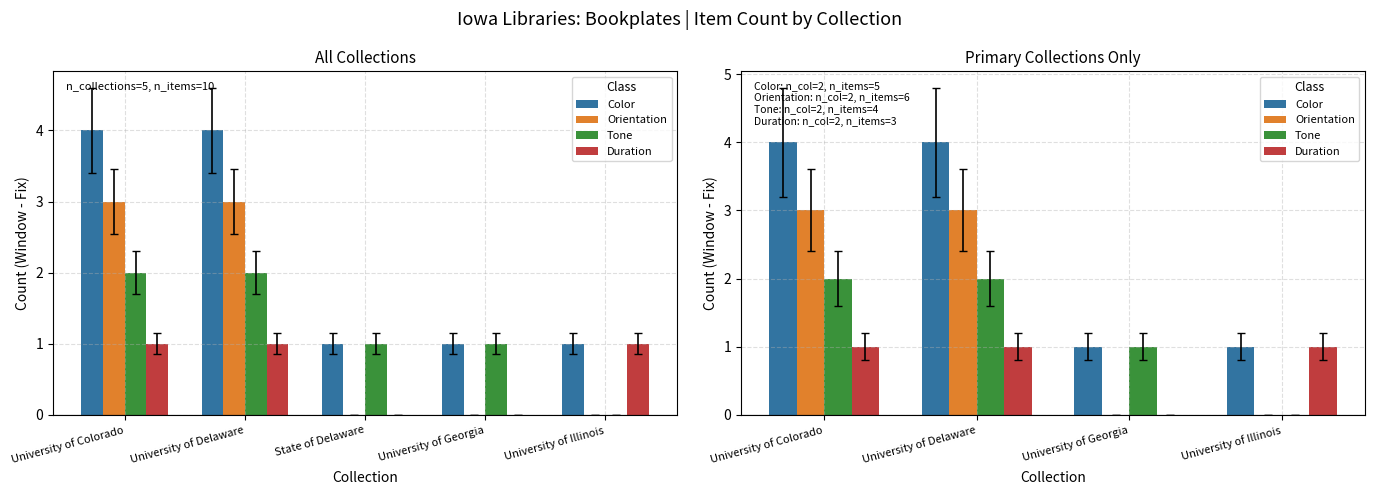

The value of Duration at University of Georgia is -1. True or false?

False